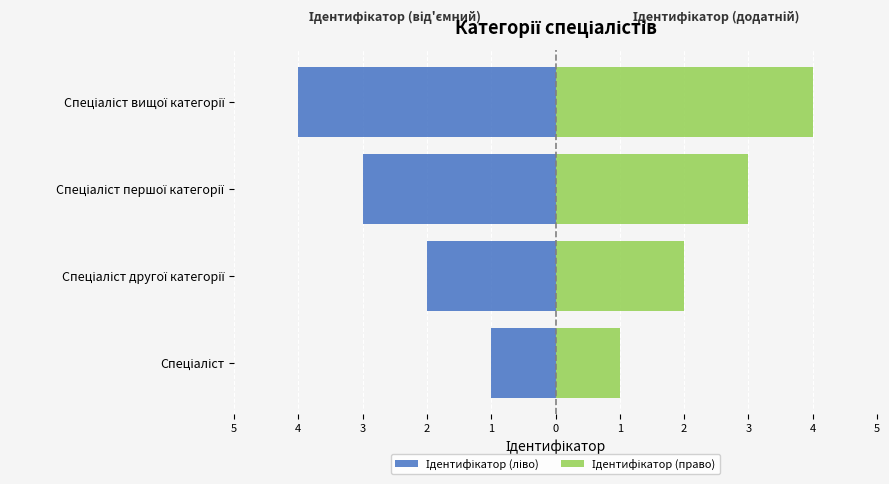

List the series in order of their peak value, highest first.

Ідентифікатор (право), Ідентифікатор (ліво)